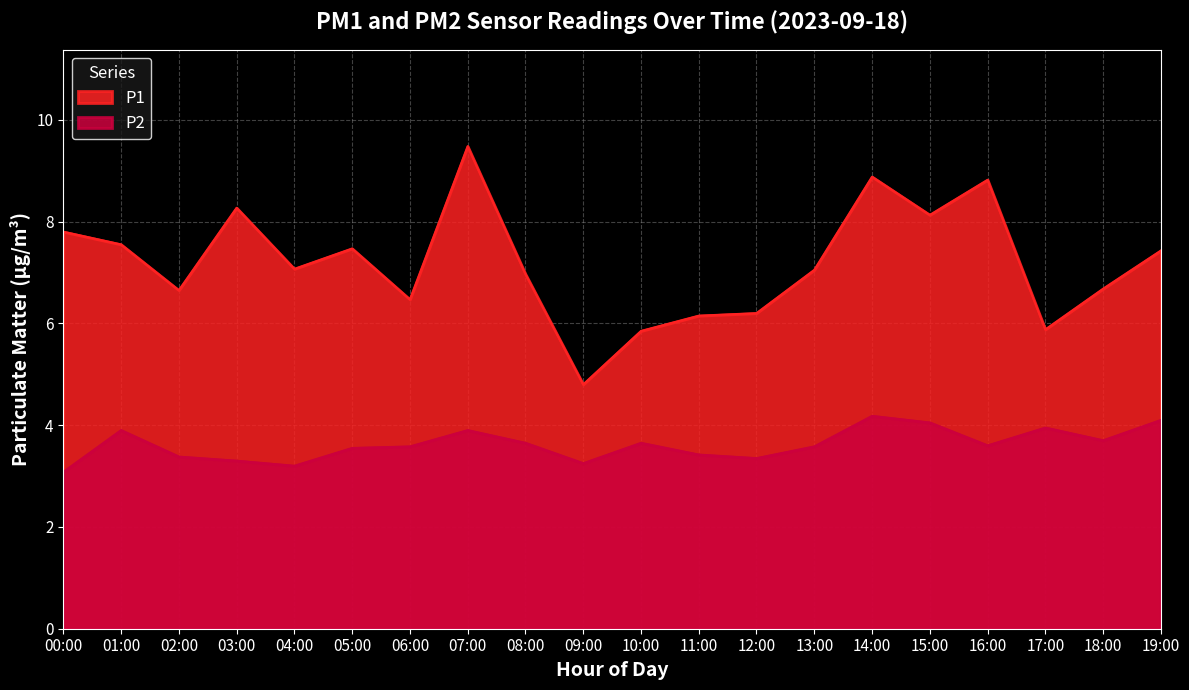

The value of P2 at 07:00 is 3.9. True or false?

True